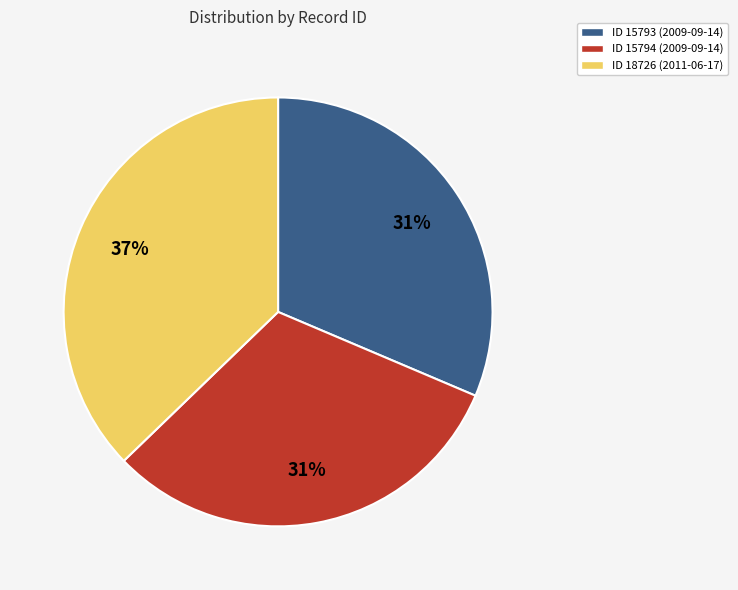

What is the ratio of the value at ID 18726 (2011-06-17) to the value at ID 15794 (2009-09-14)?

1.2